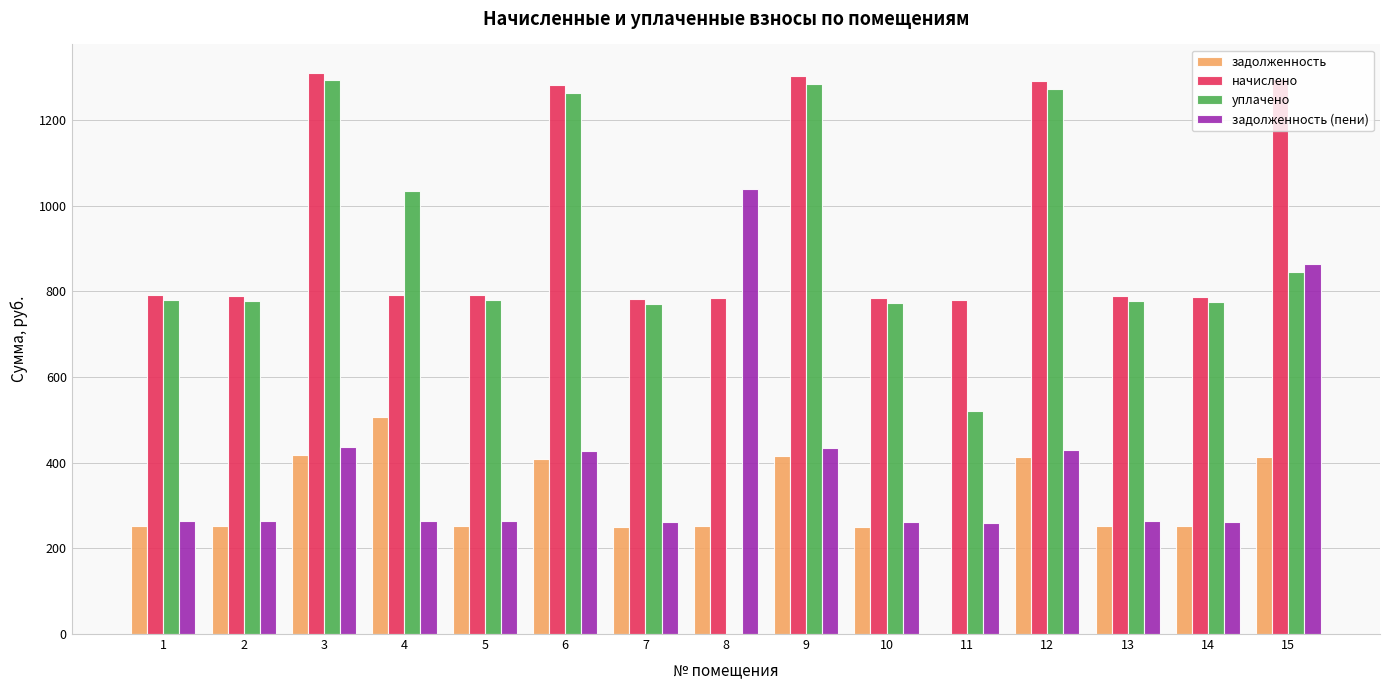

At which label does задолженность reach its peak?

4